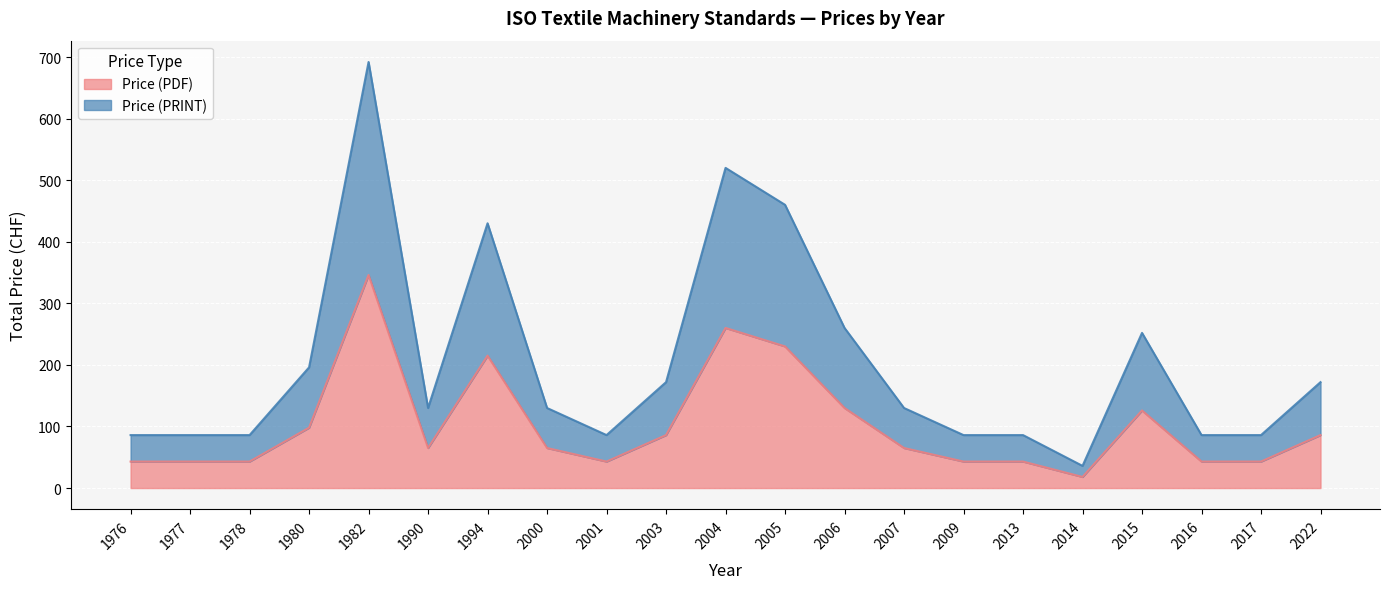

What is the difference between the highest and lowest values at 2007?

65